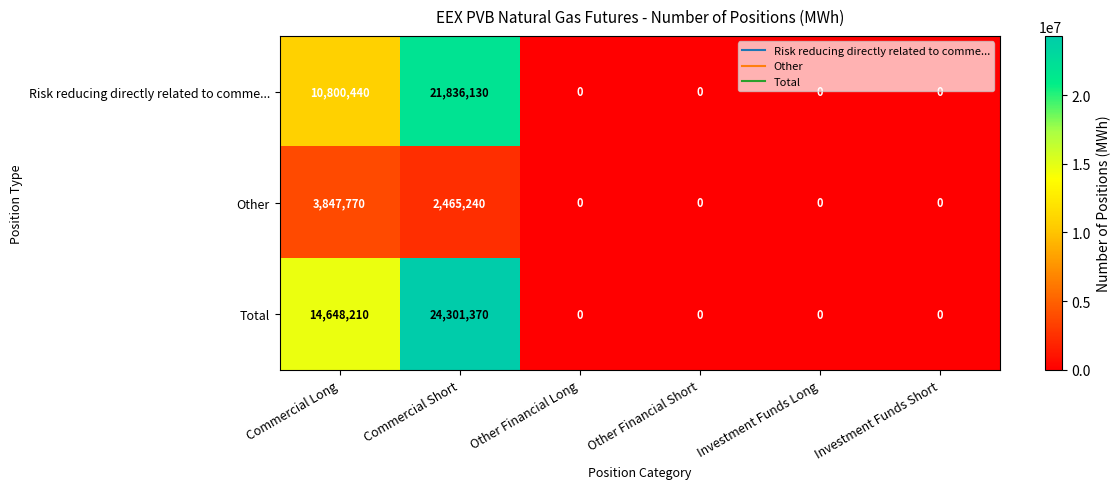

Which series has the largest range (max minus min)?

Total